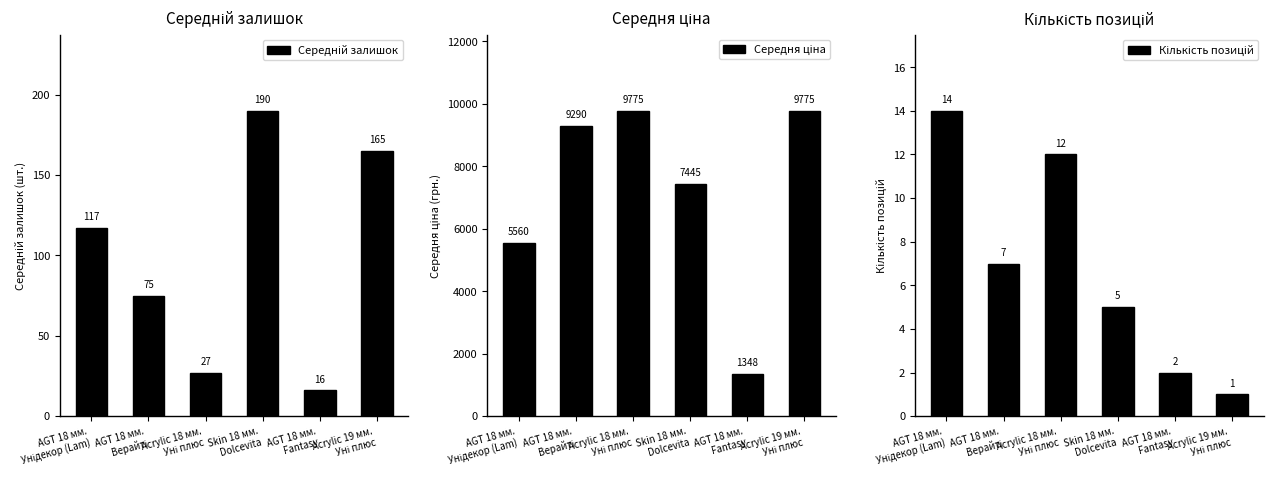

What is the approximate value of Кількість позицій at AGT 18 мм.
Унідекор (Lam)?

14.0